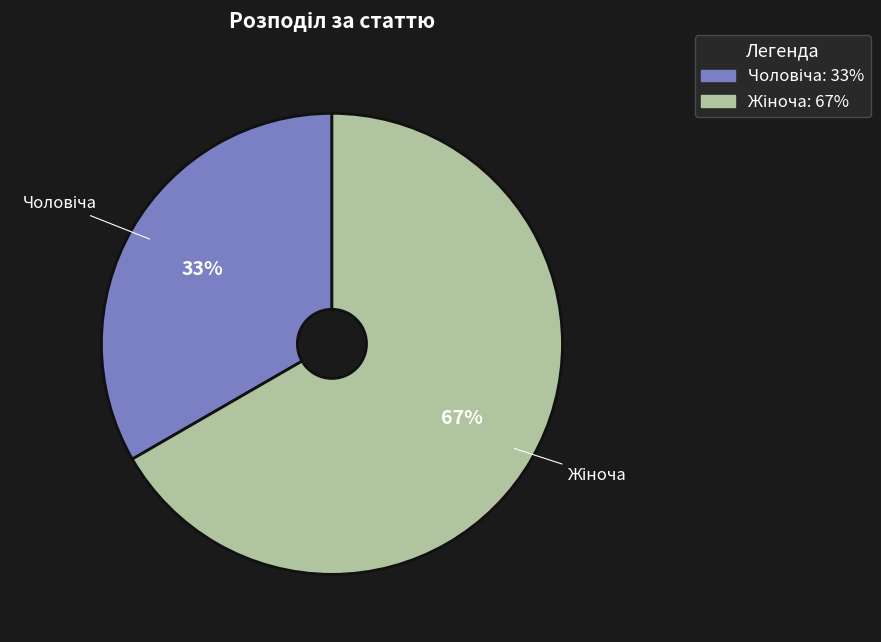

Count the number of slices in the pie.

2